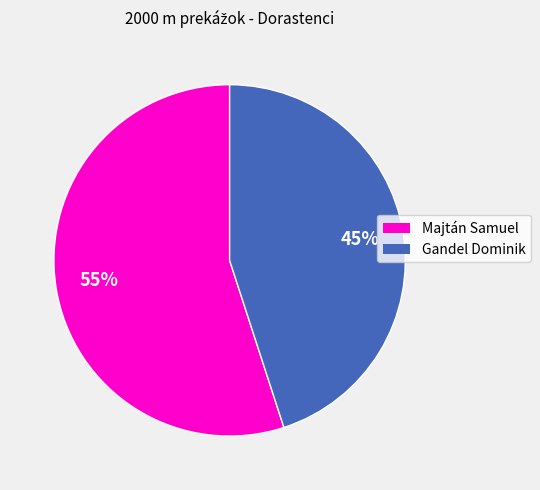

How many segments does this pie chart have?

2